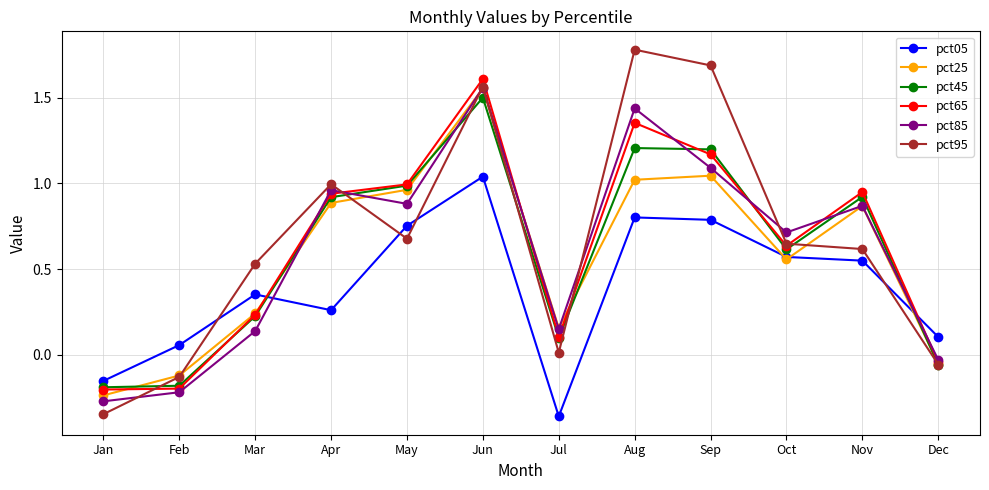

What is the greatest value displayed?

1.8